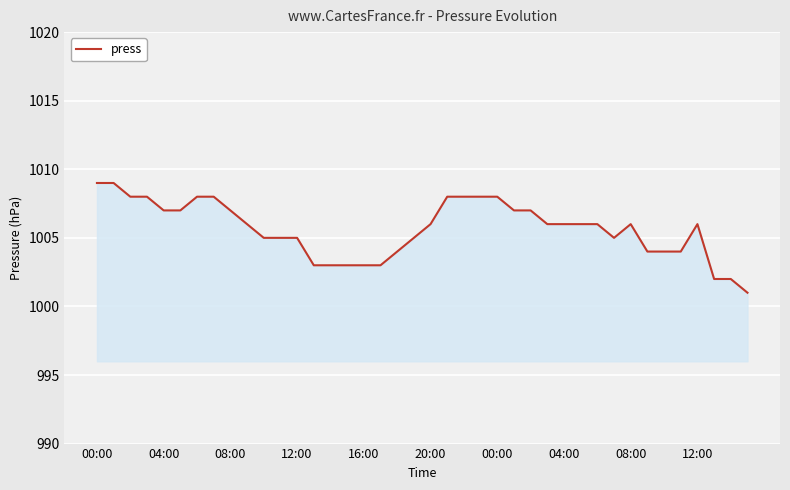

What is the difference between the maximum and minimum values?

8